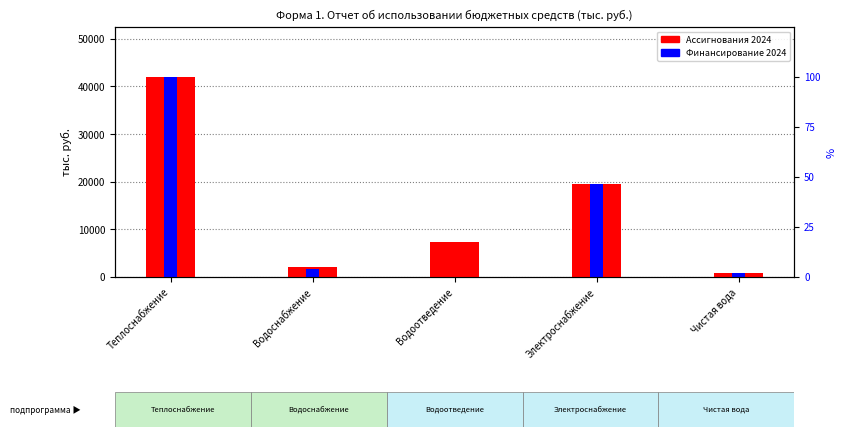

What is the average value of the Ассигнования 2024 series?

14359.0